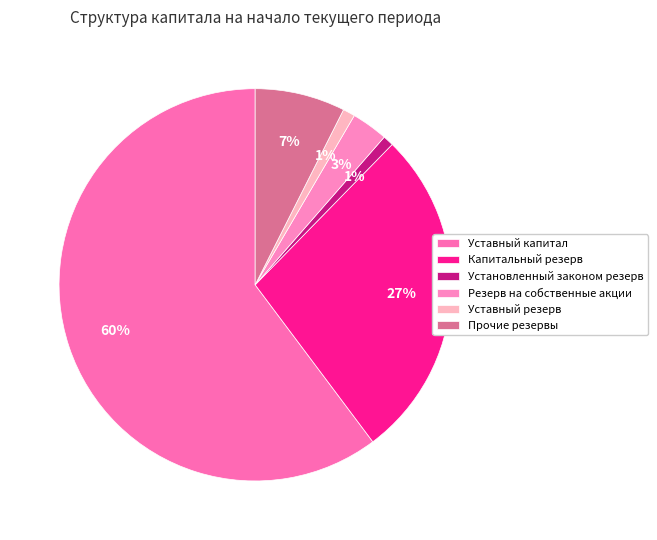

To the nearest percent, what is the combined percentage of Уставный резерв and Уставный капитал?

61%